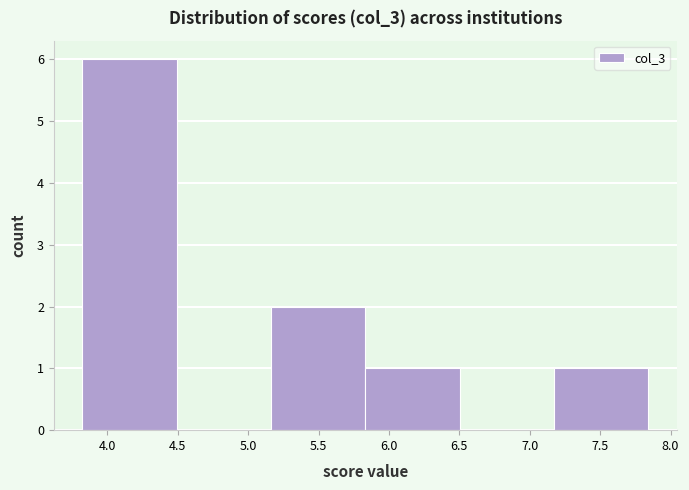

Reading left to right, list every bar in this chart as the range it spans on the x-axis followed by its height. Neither the bar edges nor the heights are printed on the chart, so give them approximately, as read against the axes.

3.80 to 4.50: 6
4.50 to 5.15: 0
5.15 to 5.85: 2
5.85 to 6.50: 1
6.50 to 7.15: 0
7.15 to 7.85: 1